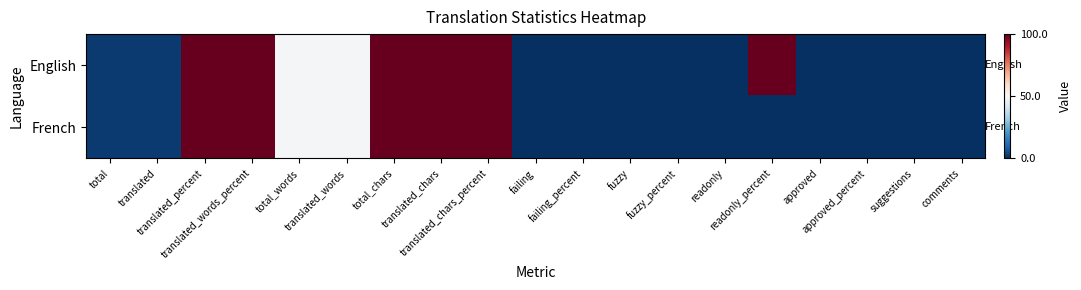

At which category is the sum across all series the highest?

total_chars